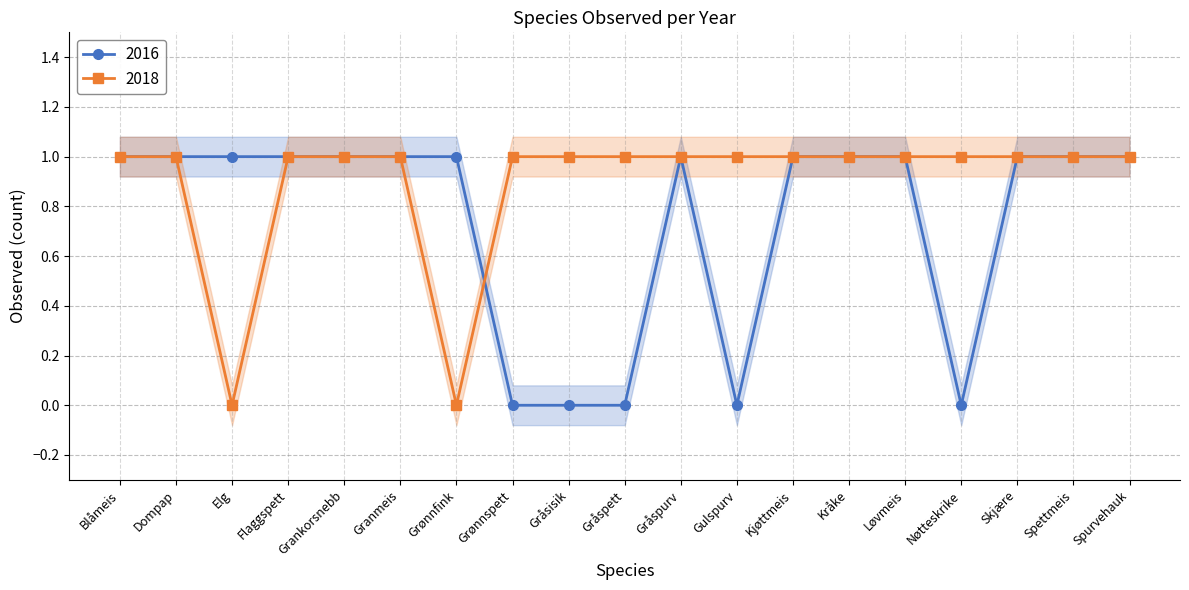

How many lines are shown in the chart?

2